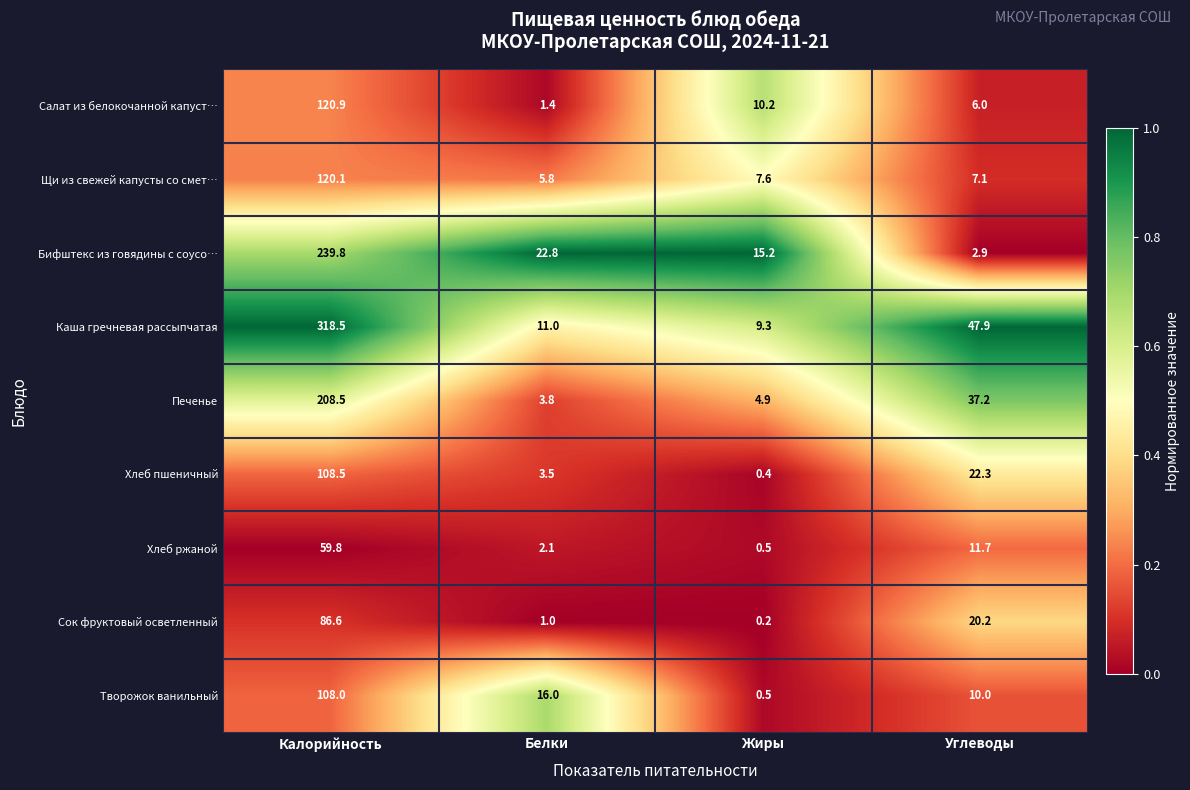

Rank the series by their maximum value, from lowest to highest.

Хлеб ржаной, Сок фруктовый осветленный, Творожок ванильный, Хлеб пшеничный, Щи из свежей капусты со смет…, Салат из белокочанной капуст…, Печенье, Бифштекс из говядины с соусо…, Каша гречневая рассыпчатая